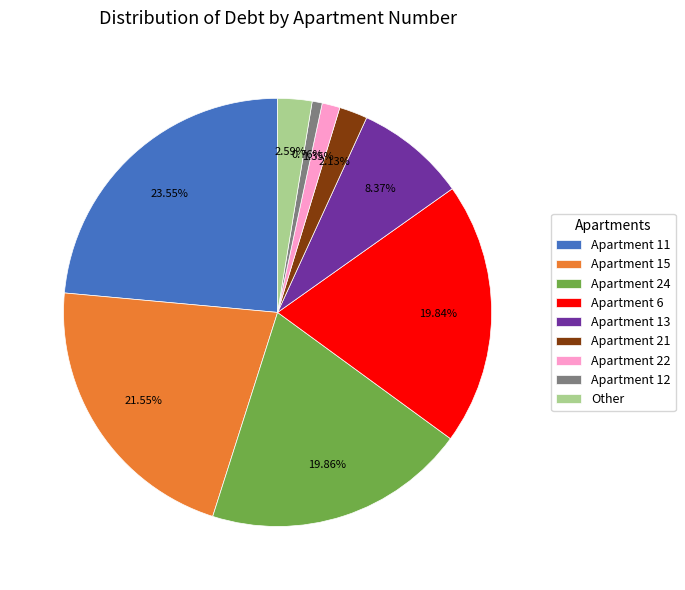

Is the sum of Apartment 13 and Apartment 6 greater than half?

No